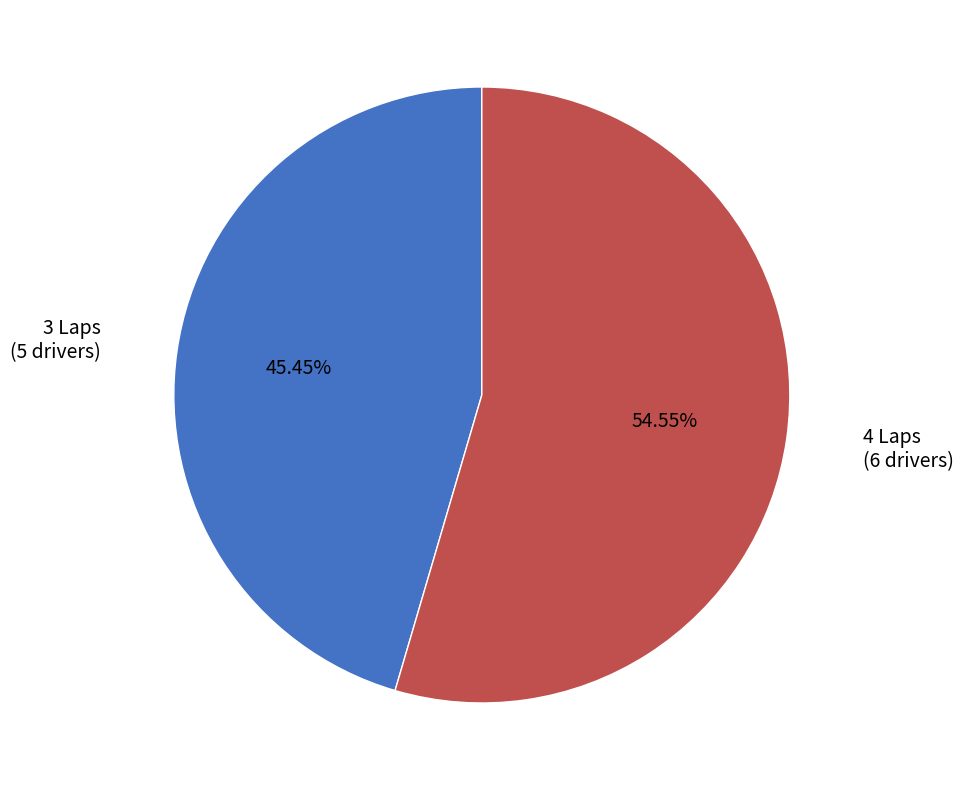

Is there a majority slice in this chart?

Yes